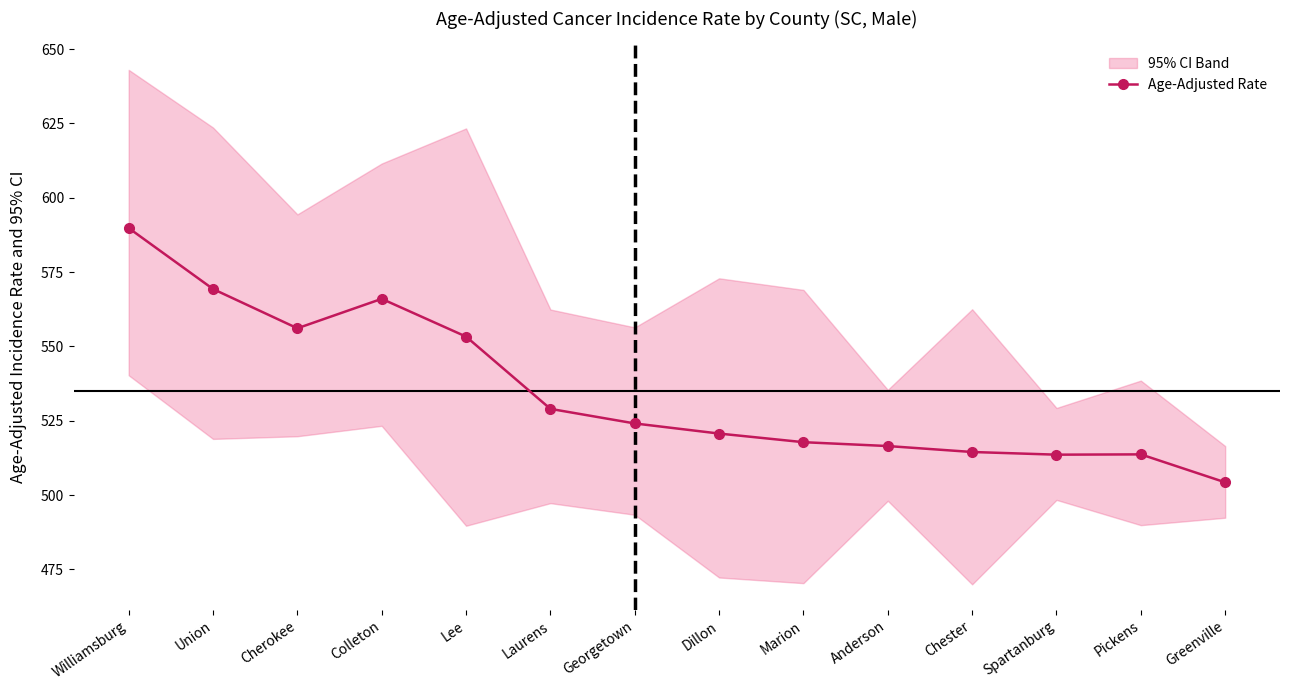

Reading right to left, transcribe all the data shown in this chart.

504.3	513.7	513.6	514.5	516.5	517.8	520.7	524.1	529.0	553.3	566.0	556.1	569.3	589.8